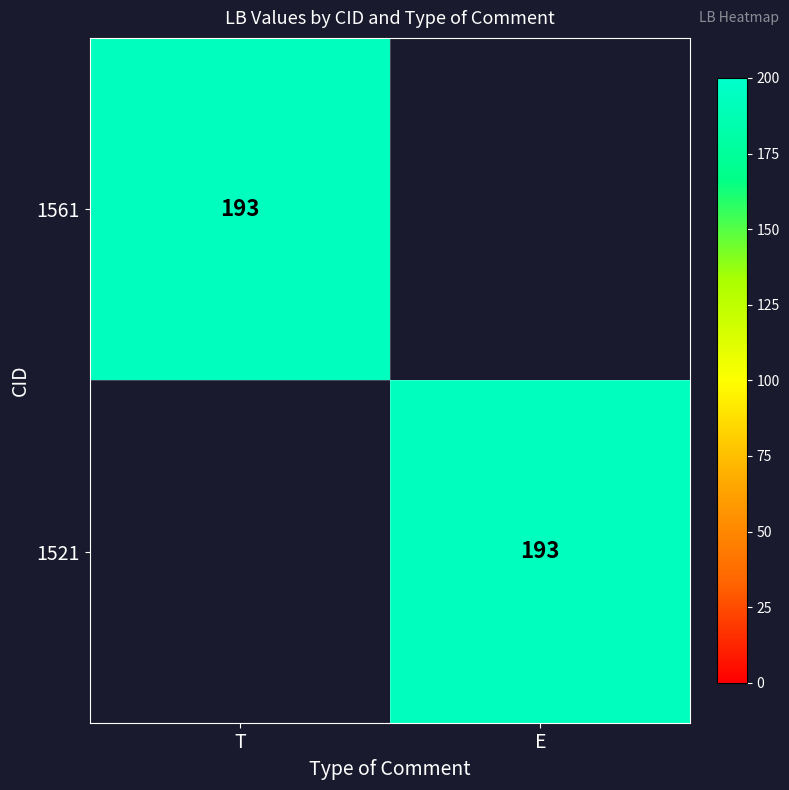

The 1521 series shows 279 at E. True or false?

False